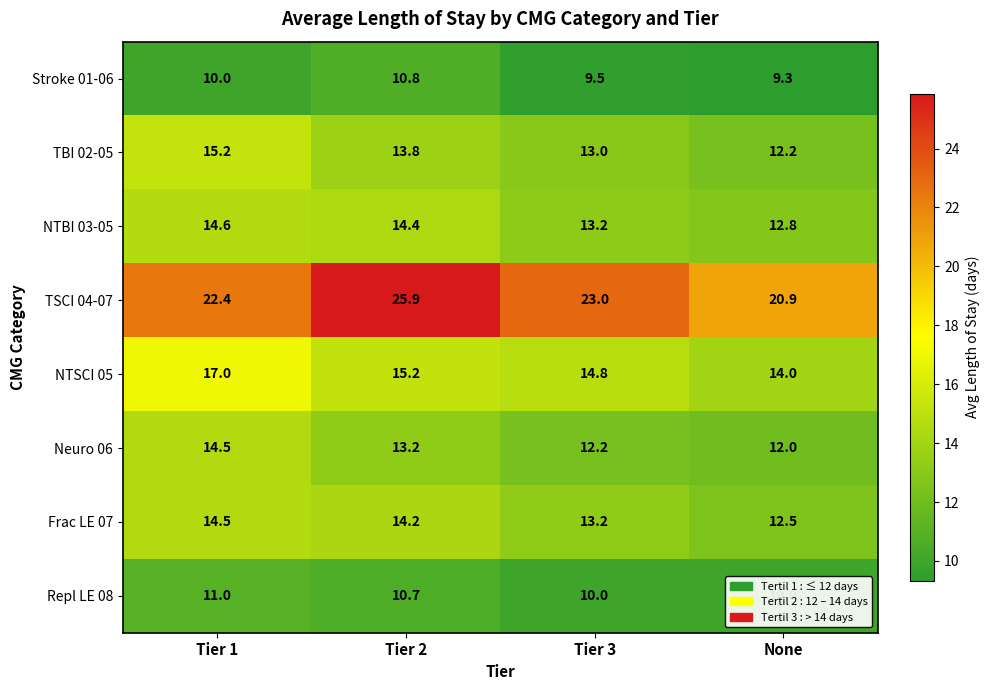

Between Tier 2 and None, which series saw the biggest shift?

TSCI 04-07